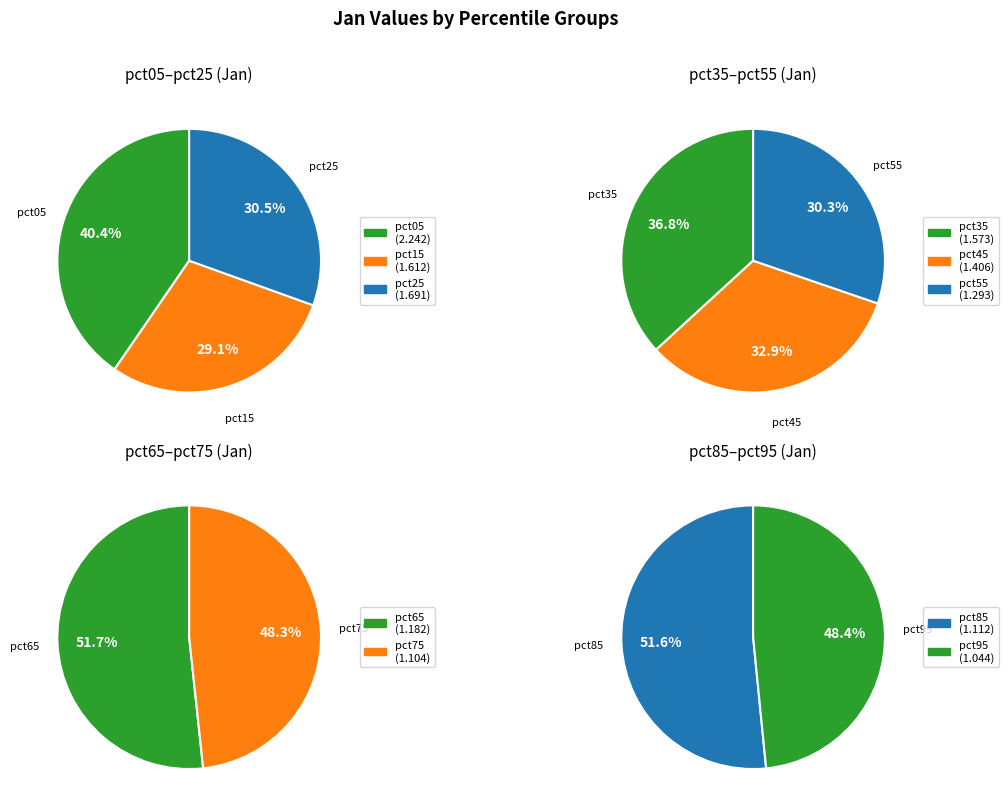

How many segments does this pie chart have?

10